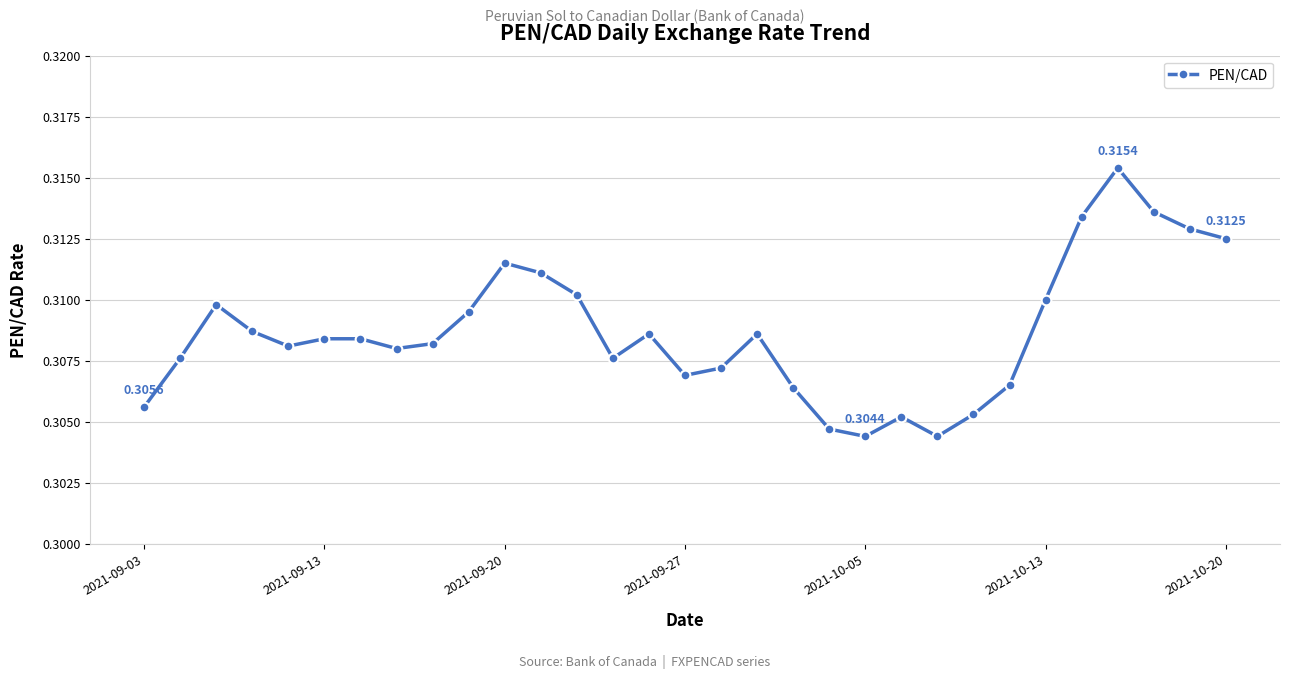

What is the sum of all values?

9.6